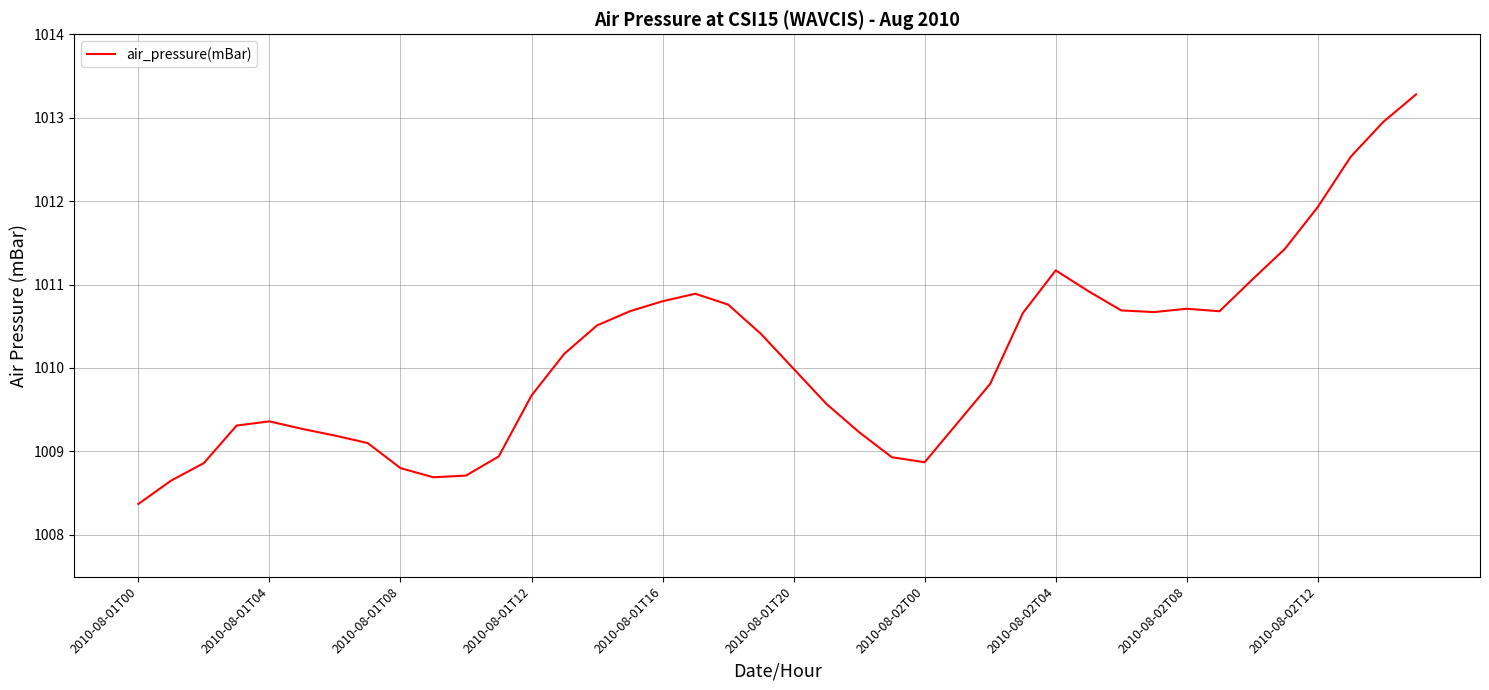

What is the smallest value displayed?

1008.4